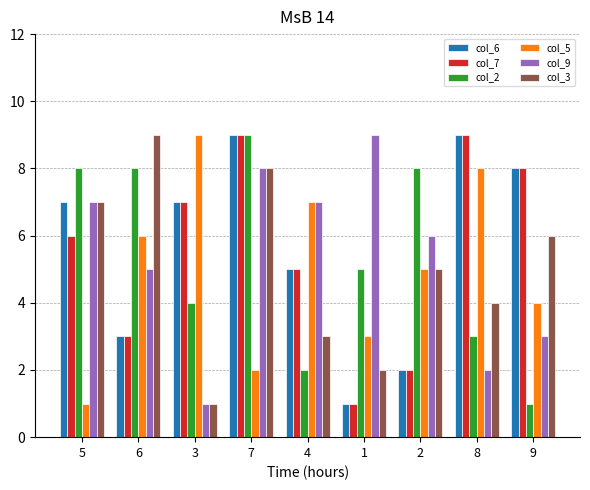

Is it true that col_6 equals 12 at 8?

False